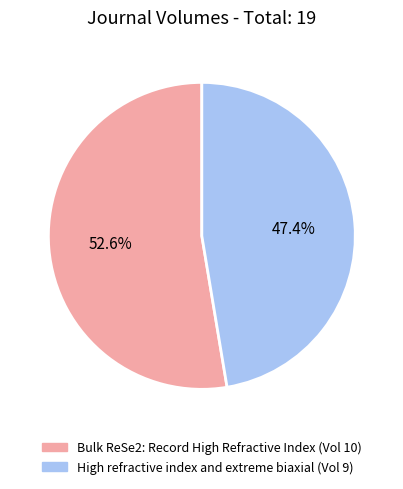

What is the majority slice?

Bulk ReSe2: Record High Refractive Index